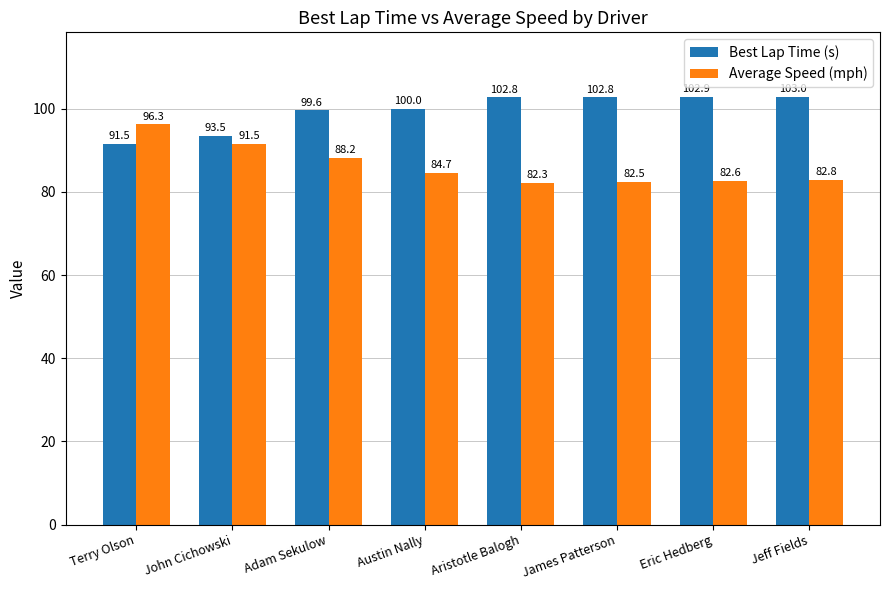

What is the total value across all series at Eric Hedberg?

185.5